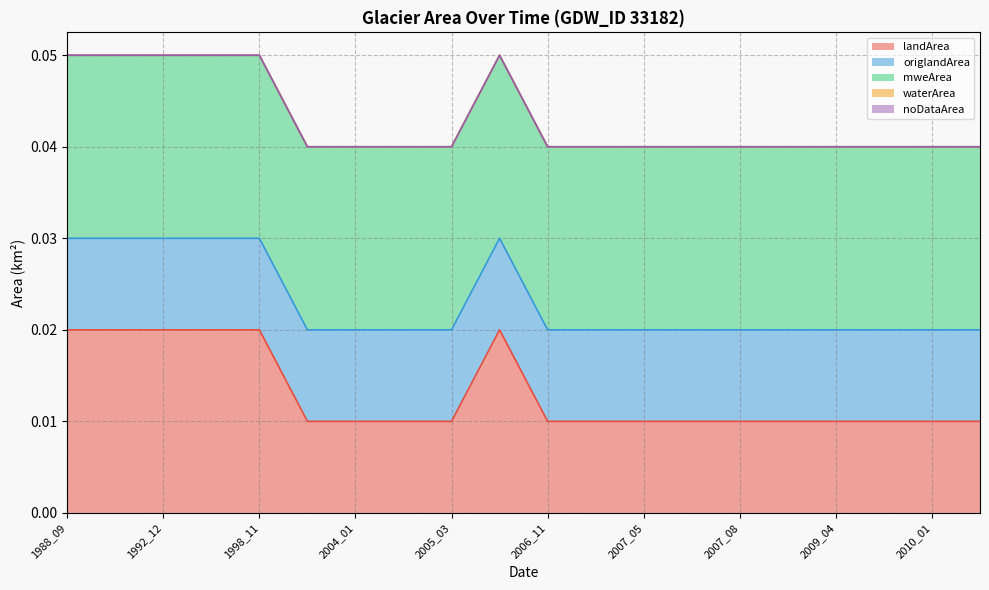

True or false: waterArea and landArea intersect in this chart.

False